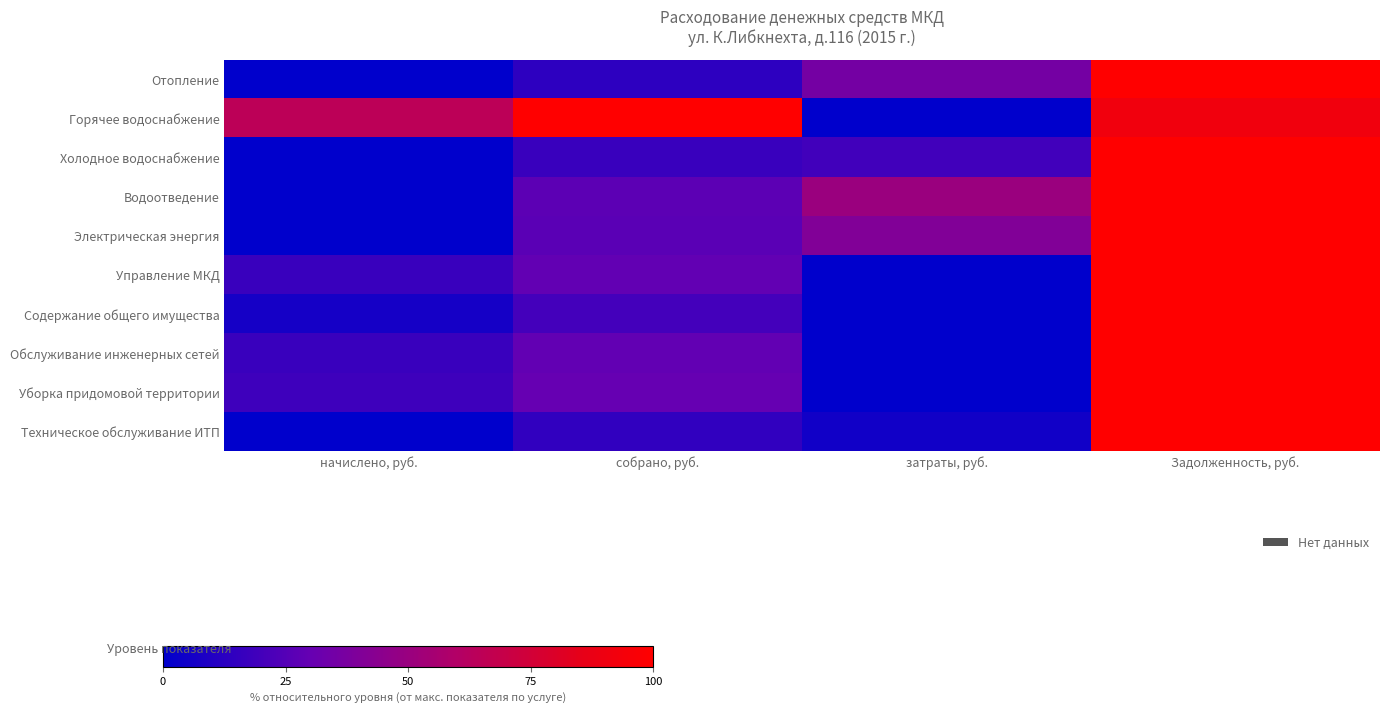

Reading right to left, what are all the values shown in this chart?

Отопление: Задолженность, руб.=100.0	затраты, руб.=35.6	собрано, руб.=13.3	начислено, руб.=0.0
Горячее водоснабжение: Задолженность, руб.=92.0	затраты, руб.=0.0	собрано, руб.=100.0	начислено, руб.=64.7
Холодное водоснабжение: Задолженность, руб.=100.0	затраты, руб.=19.2	собрано, руб.=16.9	начислено, руб.=0.0
Водоотведение: Задолженность, руб.=100.0	затраты, руб.=50.7	собрано, руб.=27.0	начислено, руб.=0.0
Электрическая энергия: Задолженность, руб.=100.0	затраты, руб.=40.9	собрано, руб.=26.6	начислено, руб.=0.0
Управление МКД: Задолженность, руб.=100.0	затраты, руб.=0.0	собрано, руб.=29.3	начислено, руб.=17.1
Содержание общего имущества: Задолженность, руб.=100.0	затраты, руб.=0.0	собрано, руб.=20.2	начислено, руб.=6.3
Обслуживание инженерных сетей: Задолженность, руб.=100.0	затраты, руб.=0.0	собрано, руб.=29.2	начислено, руб.=17.1
Уборка придомовой территории: Задолженность, руб.=100.0	затраты, руб.=0.0	собрано, руб.=30.4	начислено, руб.=18.4
Техническое обслуживание ИТП: Задолженность, руб.=100.0	затраты, руб.=5.4	собрано, руб.=14.7	начислено, руб.=0.0